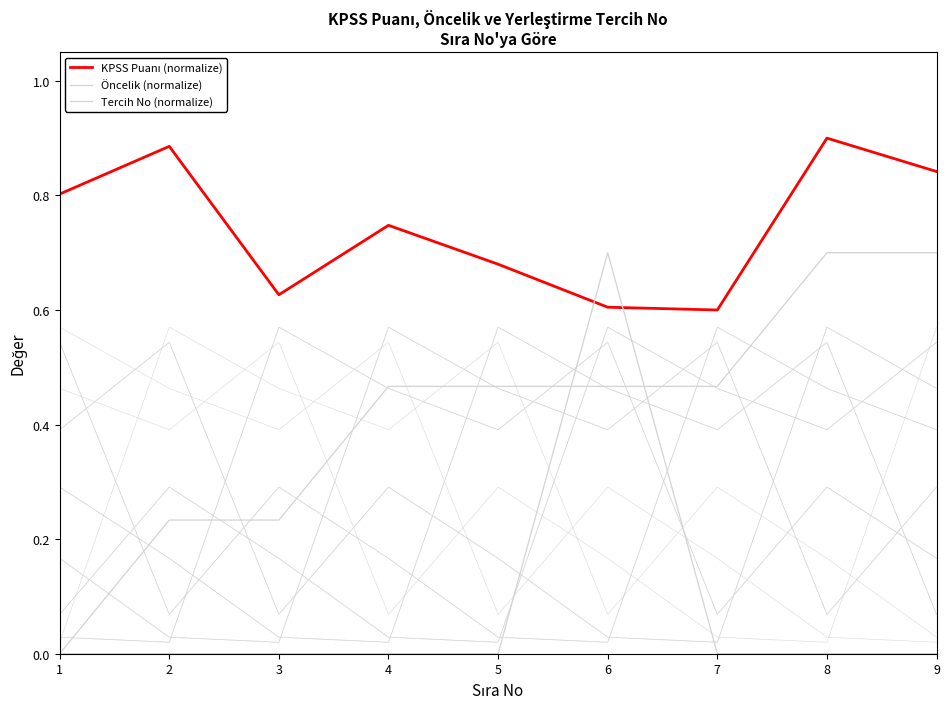

Where is the first local minimum for KPSS Puanı (normalize)?

3